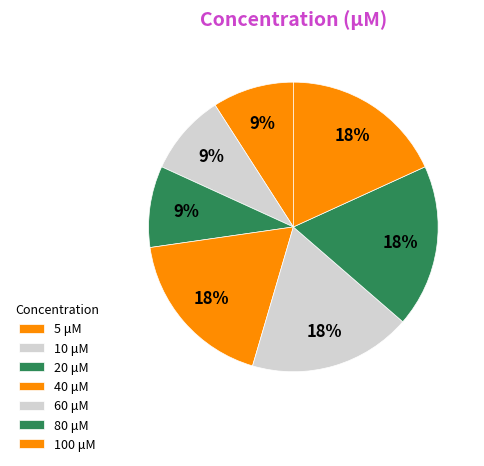

How many segments does this pie chart have?

7